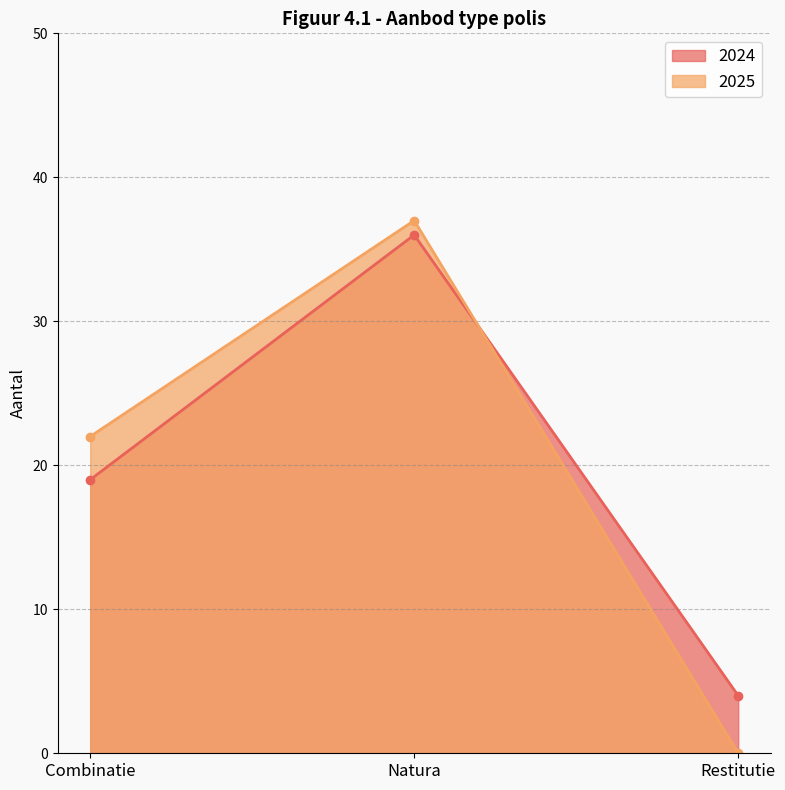

Which series has the widest spread of values?

2025